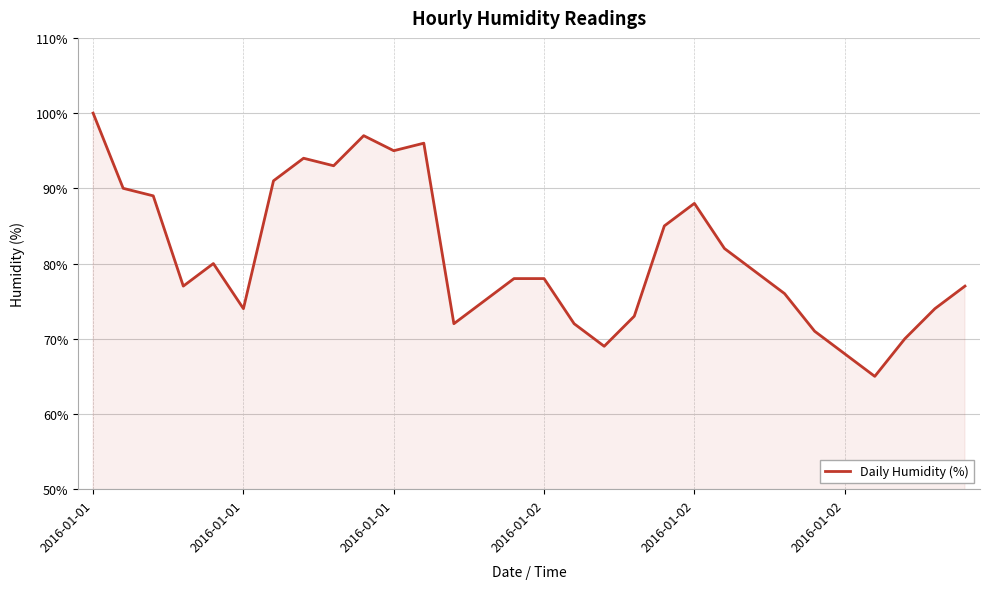

Reading left to right, list all the values displayed in this chart.

100	90	89	77	80	74	91	94	93	97	95	96	72	75	78	78	72	69	73	85	88	82	79	76	71	68	65	70	74	77